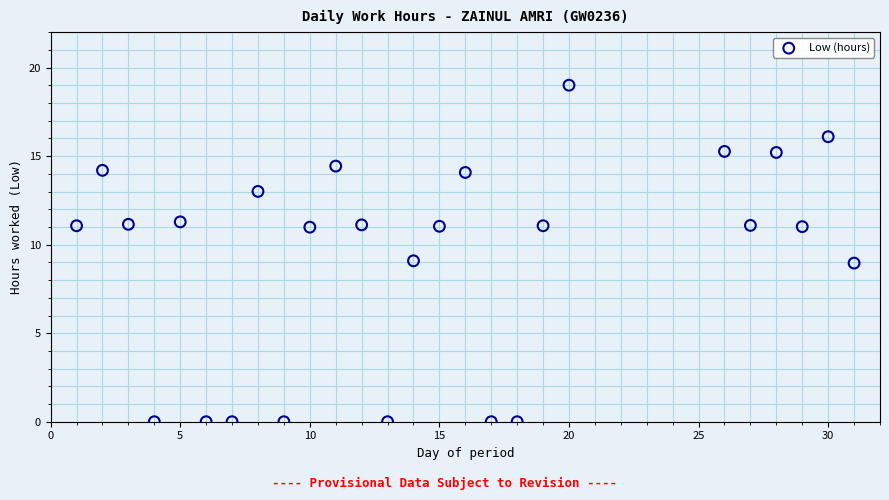

What is the range of X values (max minus min)?

30.0